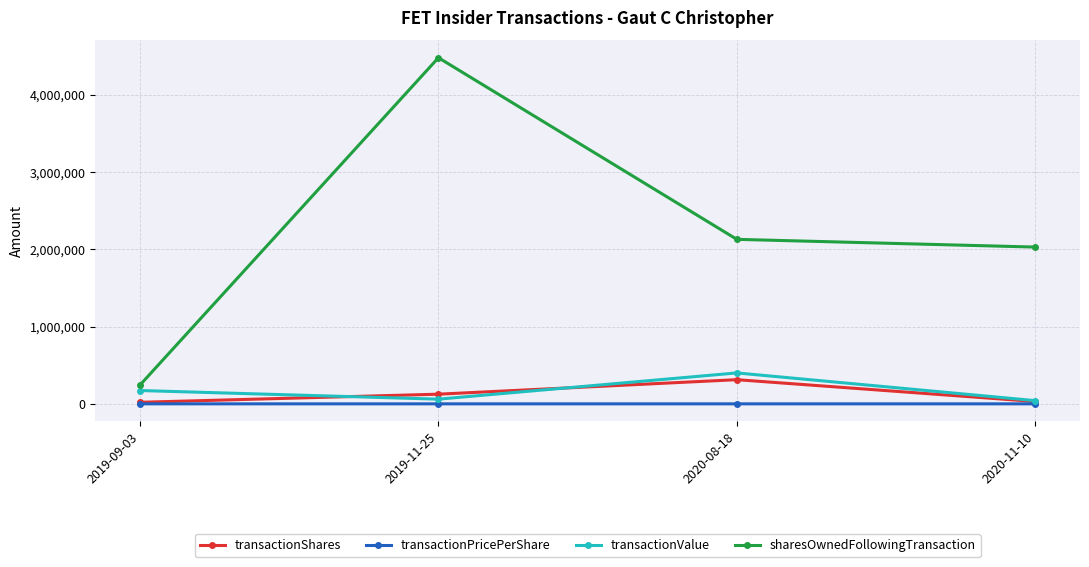

At how many categories does at least one series exceed 2603708?

1